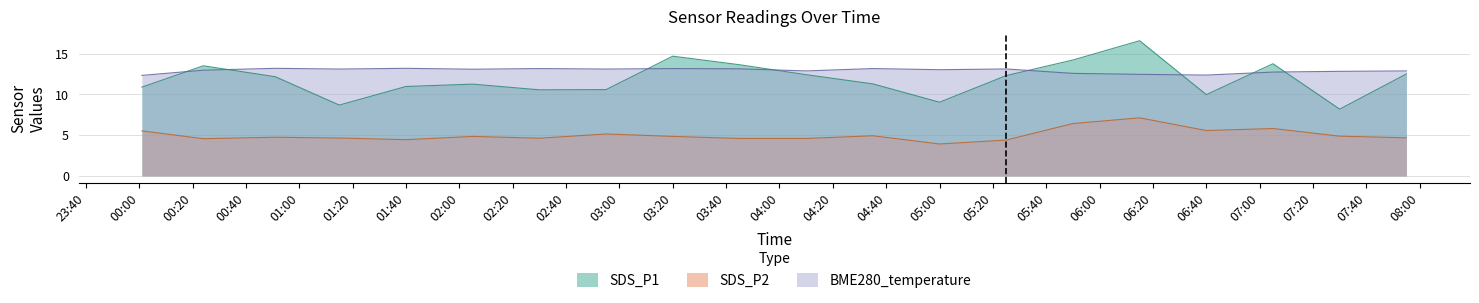

The value of BME280_temperature at 2022-10-02 05:50 is 12.6. True or false?

True